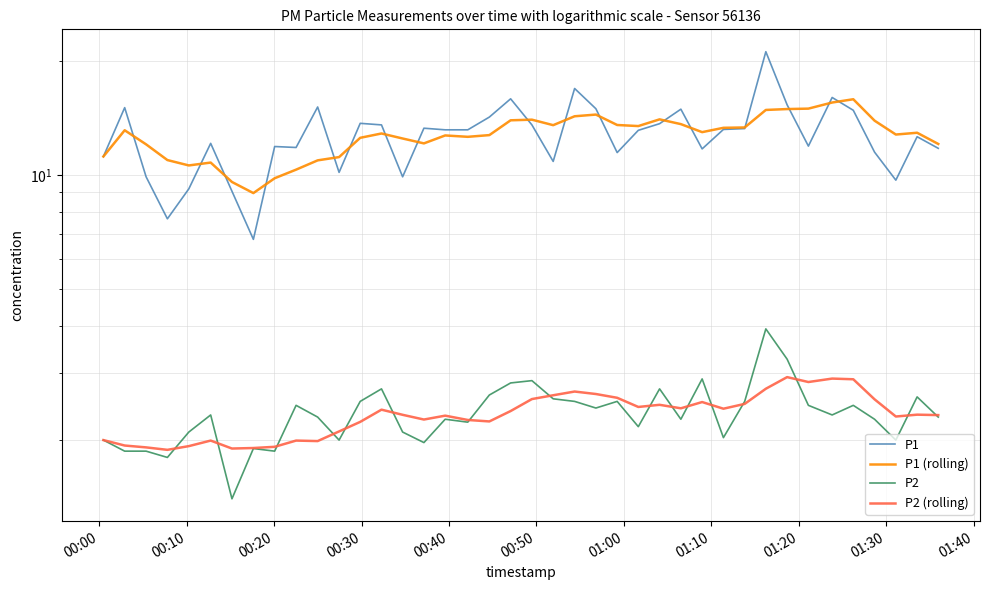

What is the maximum value for P2?

3.9